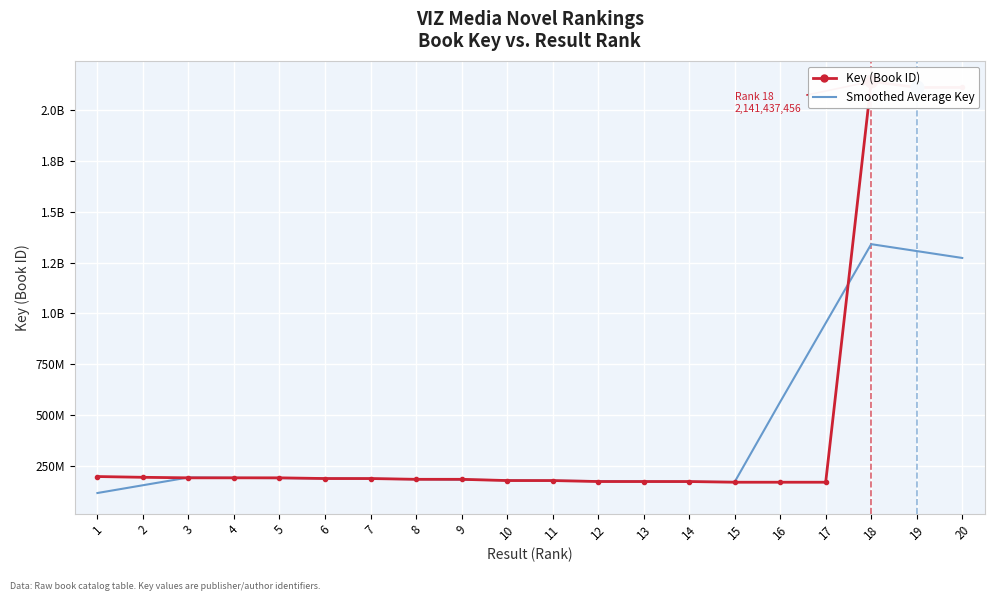

At which category does Key (Book ID) reach its first local peak?

4